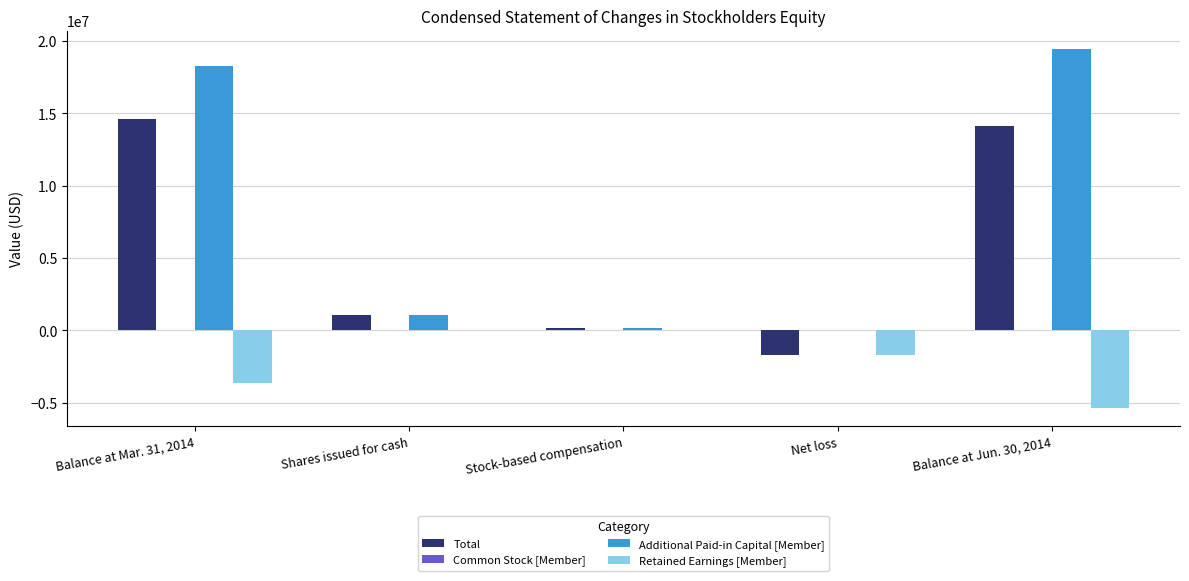

What is the sum of all Retained Earnings [Member] values?

-10768000